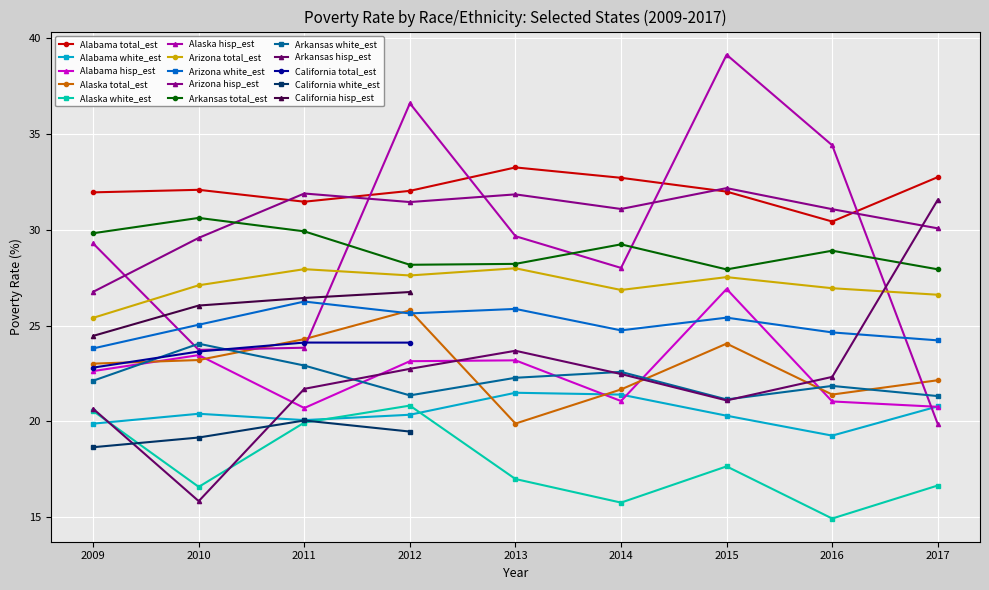

What is the value of the total_est point at the 37th from the left?

31.9